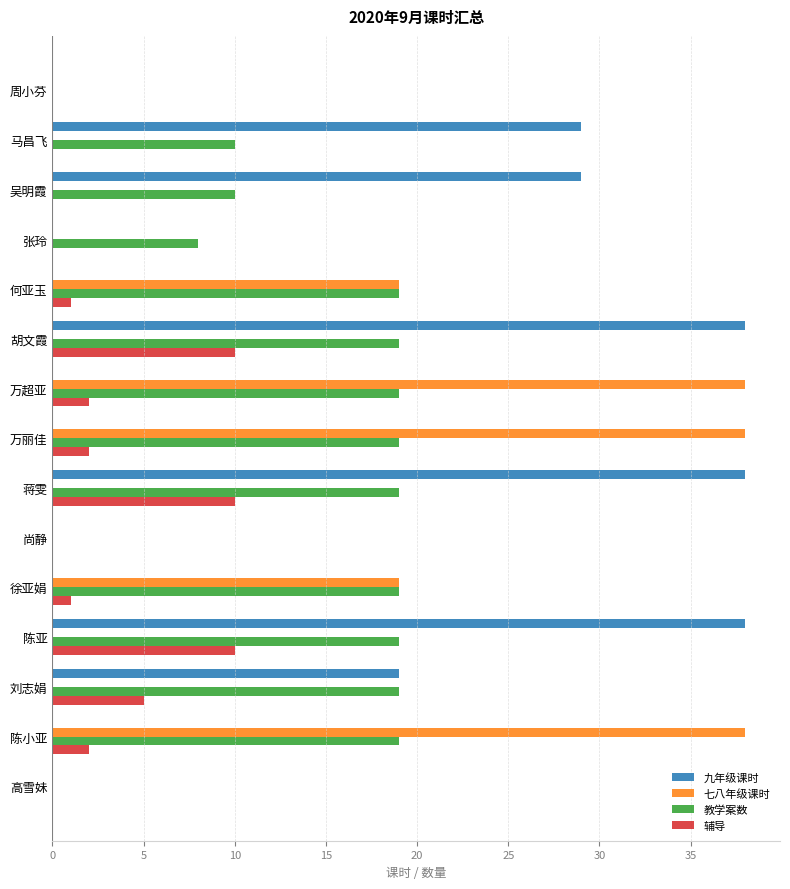

What is the highest value of the 辅导 series?

10